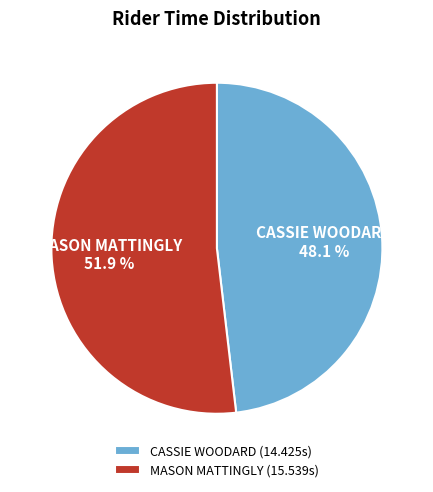

To the nearest percent, what is the combined percentage of CASSIE WOODARD and MASON MATTINGLY?

100%